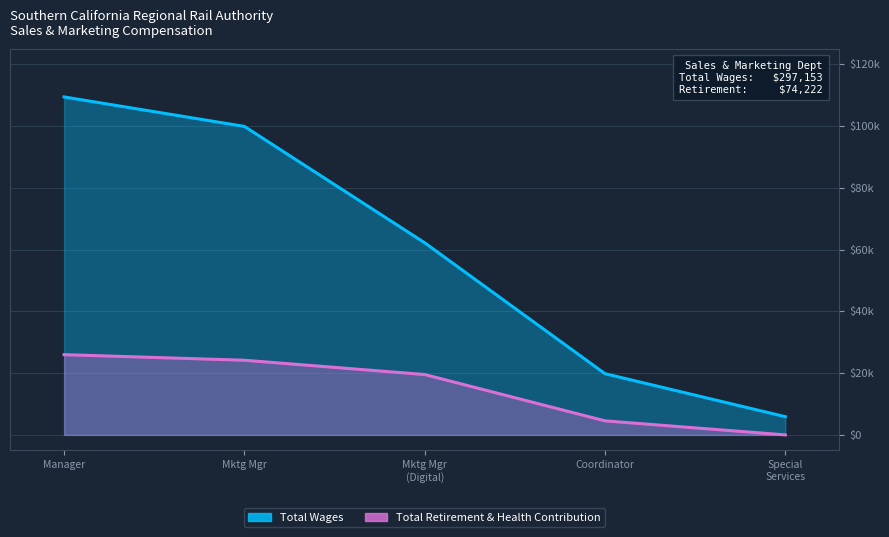

Which has a higher value, Mktg Mgr or Manager?

Manager